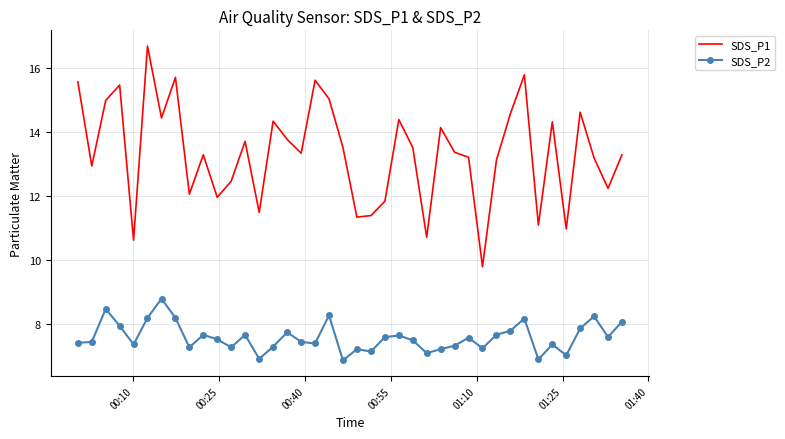

Which series has the largest total across all categories?

SDS_P1